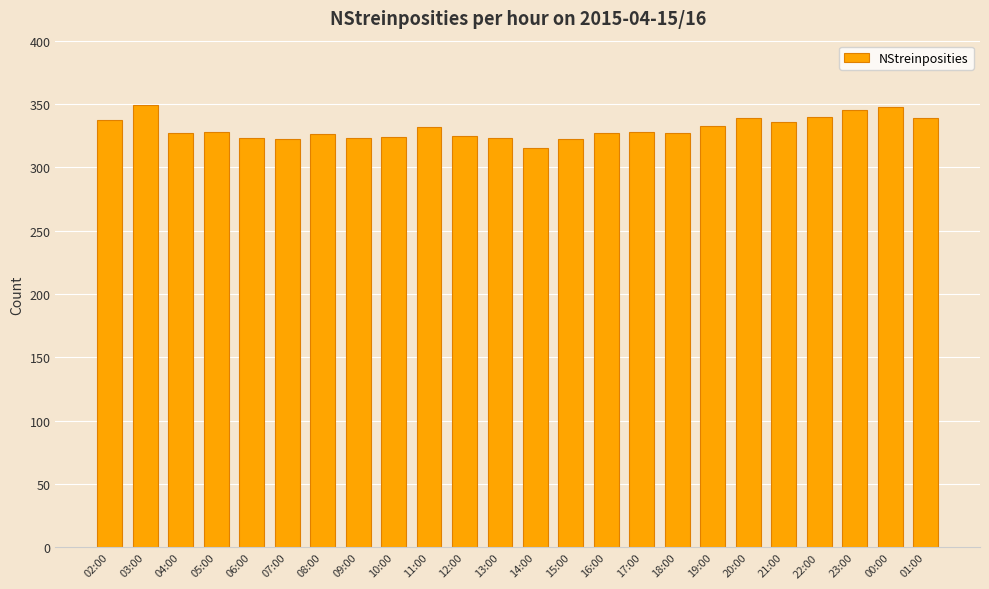

Does the chart contain stacked bars?

No